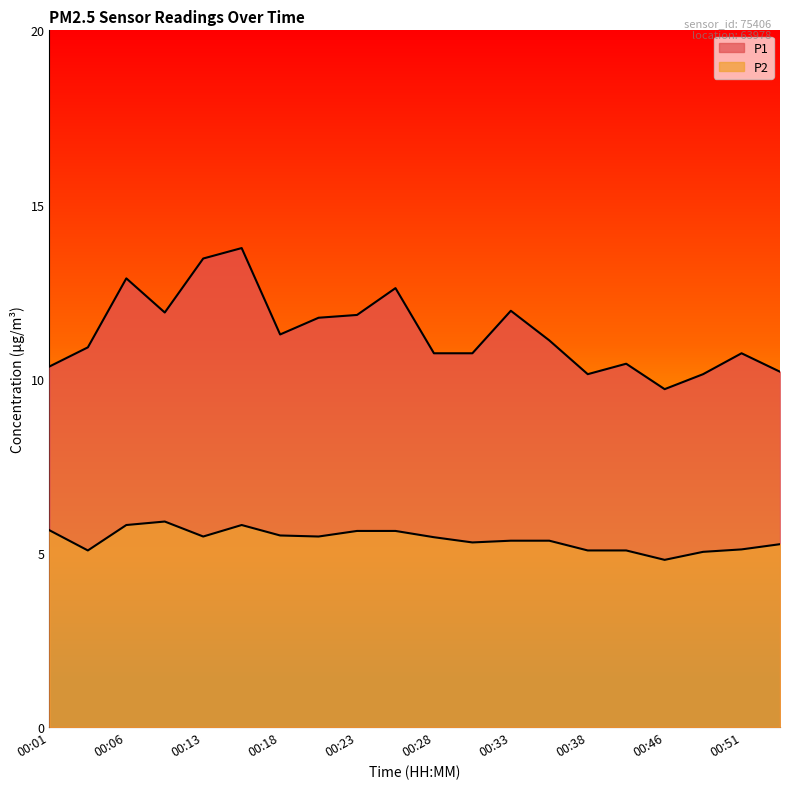

Which label corresponds to the largest value in the chart?

00:16